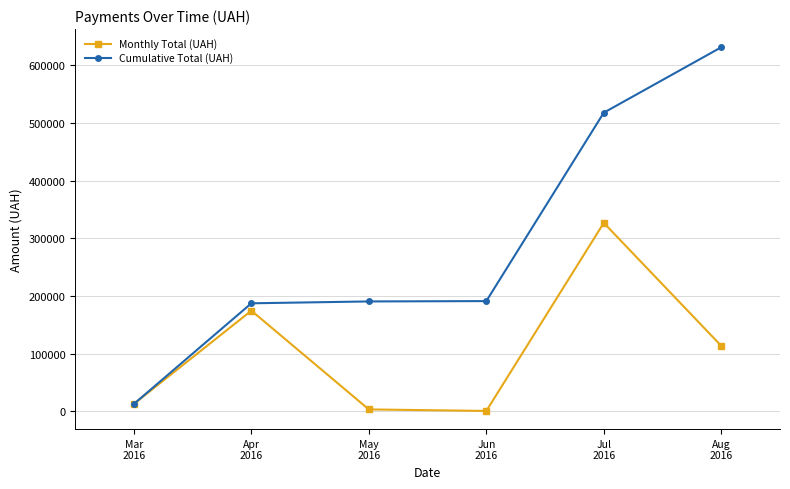

What is the difference between the Cumulative Total (UAH) values at Apr
2016 and Jul
2016?

330397.7